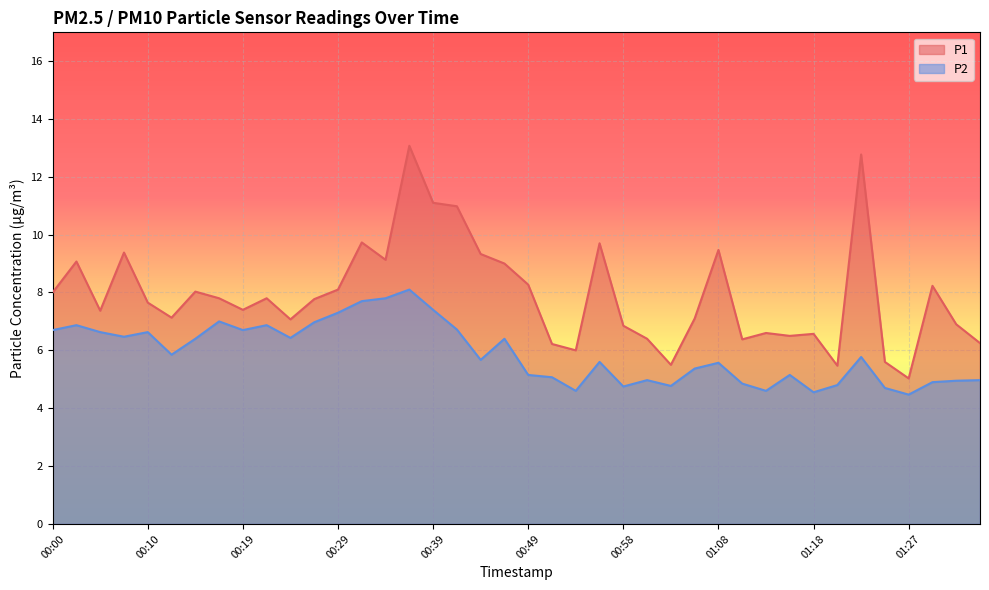

Which category has the highest value in the P2 series?

00:36